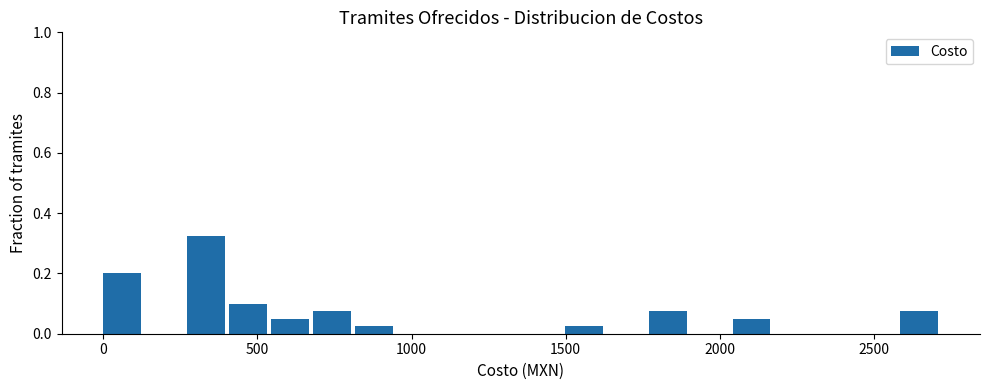

Around what value on the x-axis is the tallest bar? Give the approximate position of its centre, as read against the axis.

350